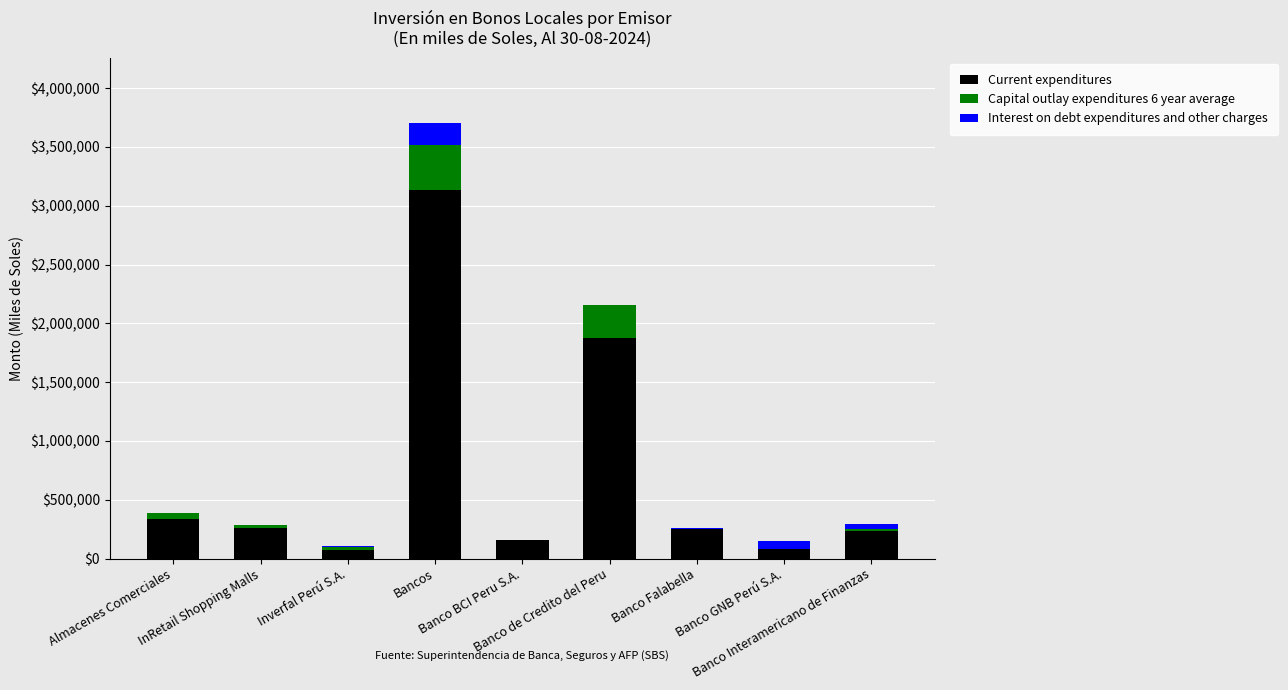

What is the sum of all Current expenditures values?

6406894.2